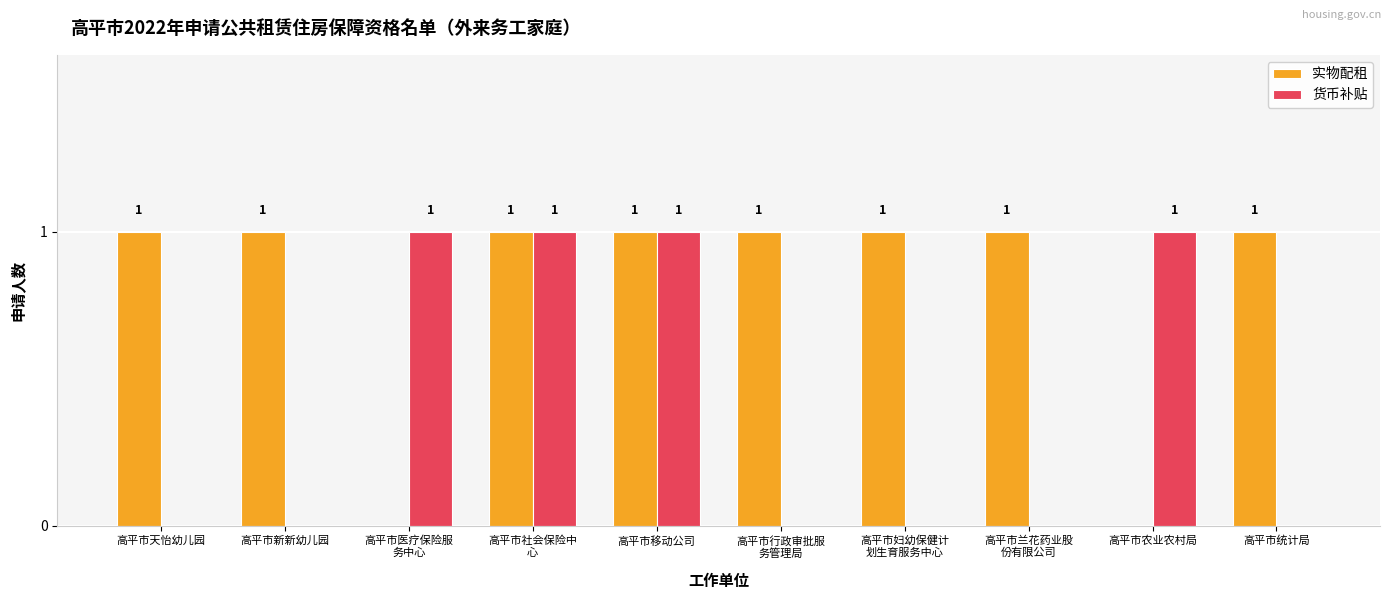

How many 实物配租 values are between 1 and 2?

8